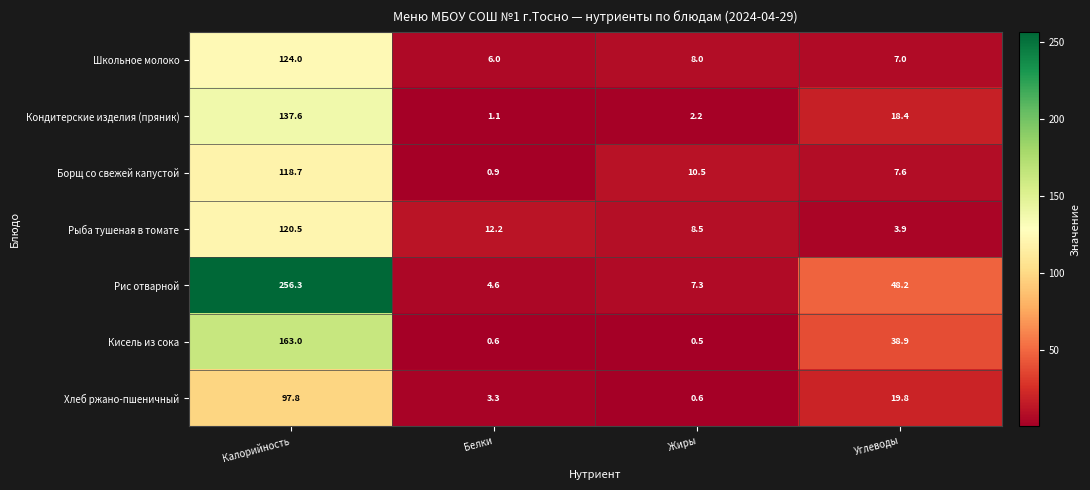

Reading right to left, extract all data points from this chart.

Школьное молоко: 7.0	8.0	6.0	124.0
Кондитерские изделия (пряник): 18.4	2.2	1.1	137.6
Борщ со свежей капустой: 7.6	10.5	0.9	118.7
Рыба тушеная в томате: 3.9	8.5	12.2	120.5
Рис отварной: 48.2	7.3	4.6	256.3
Кисель из сока: 38.9	0.5	0.6	163.0
Хлеб ржано-пшеничный: 19.8	0.6	3.3	97.8